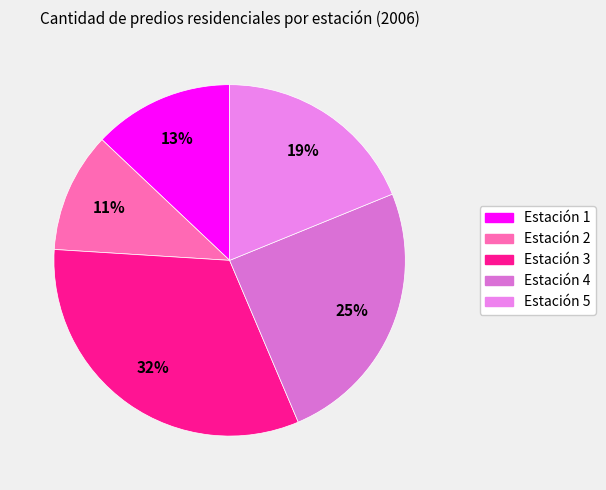

Which category has the smallest portion of the pie?

Estación 2